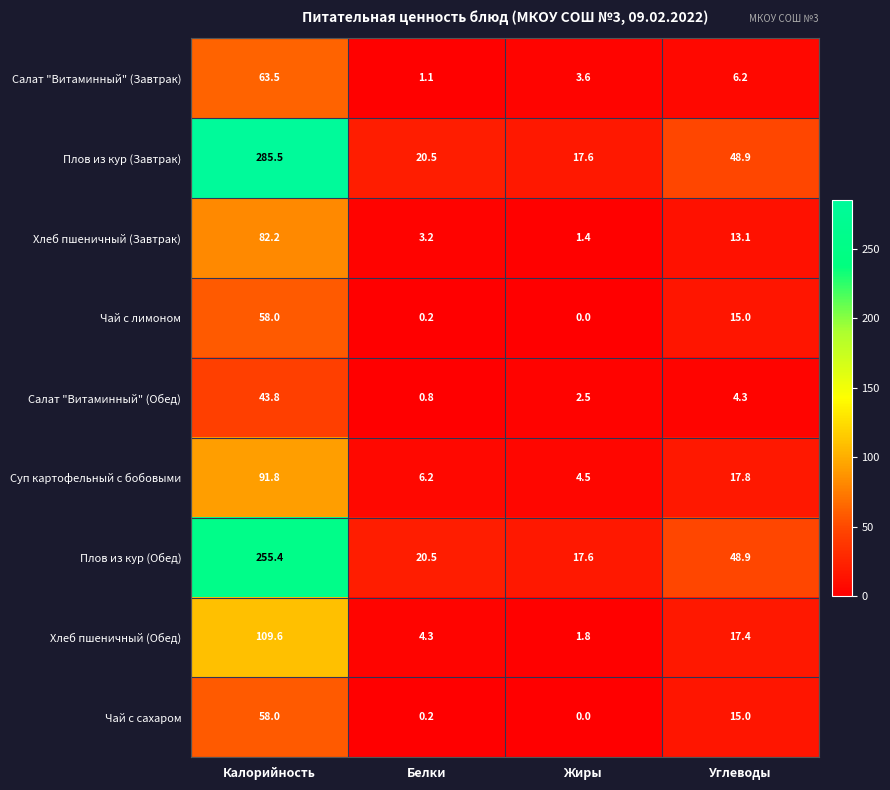

Rank the categories by Салат "Витаминный" (Обед) value from lowest to highest.

Белки, Жиры, Углеводы, Калорийность